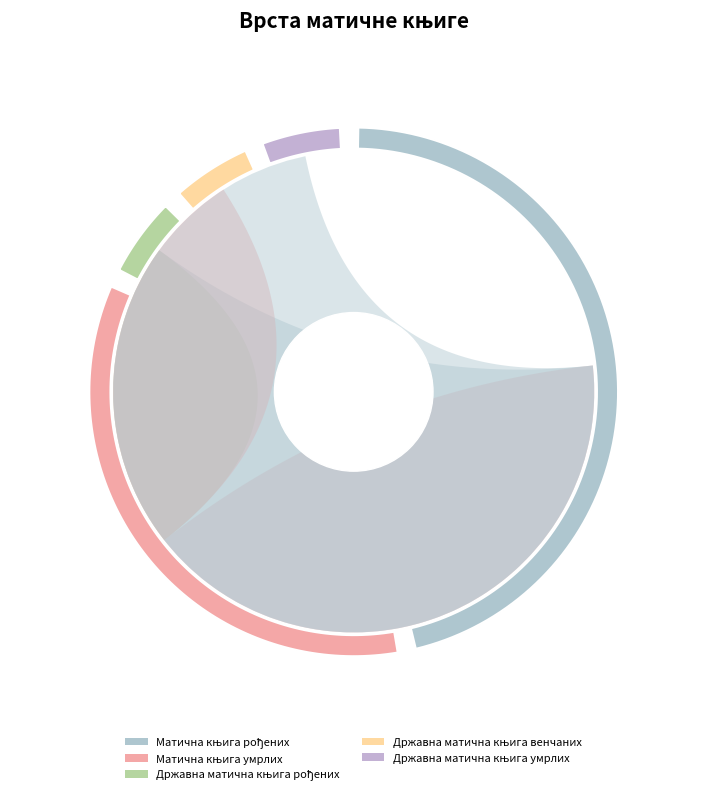

Which slice is the smallest?

Државна матична књига рођених